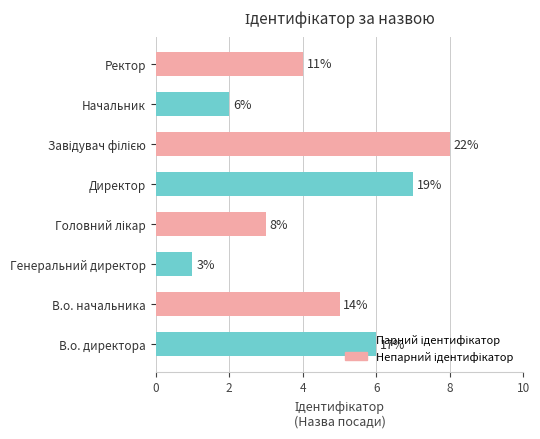

Does the chart contain any negative values?

No